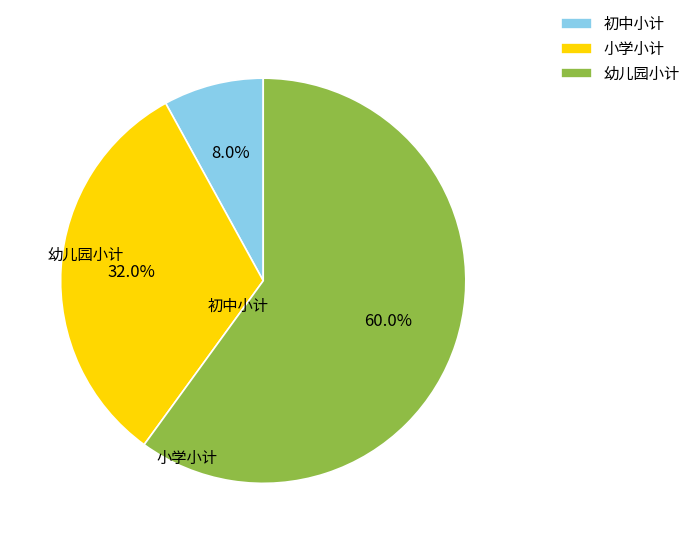

What is the majority slice?

幼儿园小计